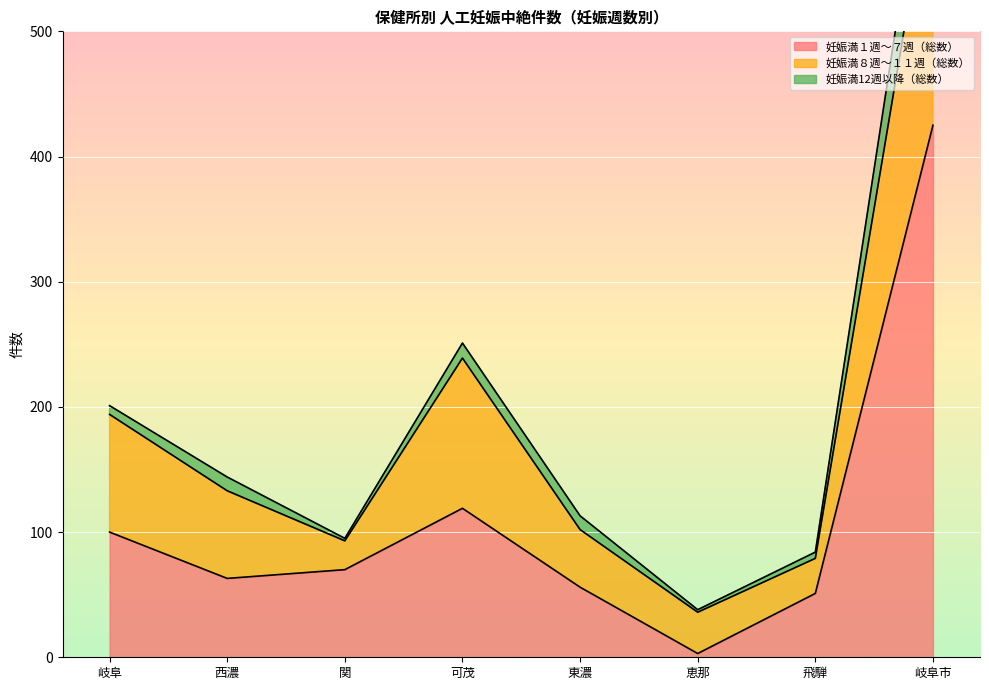

True or false: 妊娠満12週以降（総数） and 妊娠満１週～７週（総数） cross at least once.

False